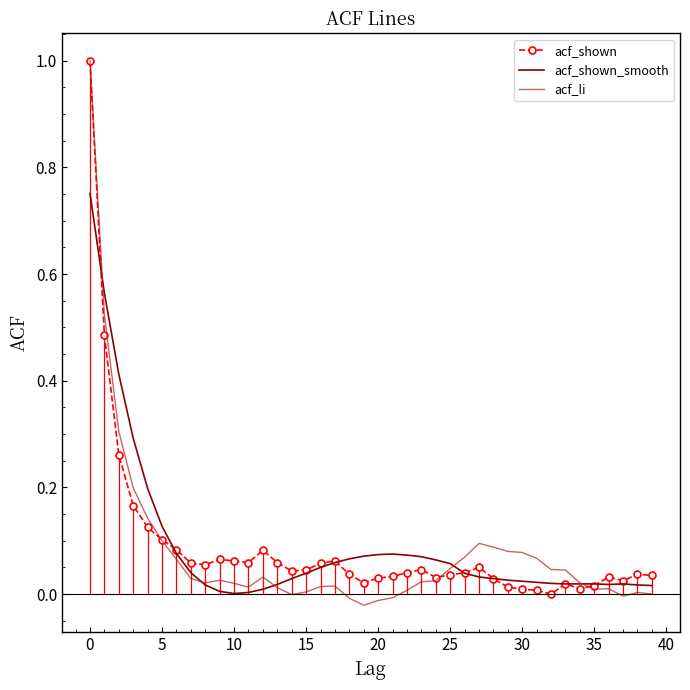

Which series has the largest range (max minus min)?

acf_li